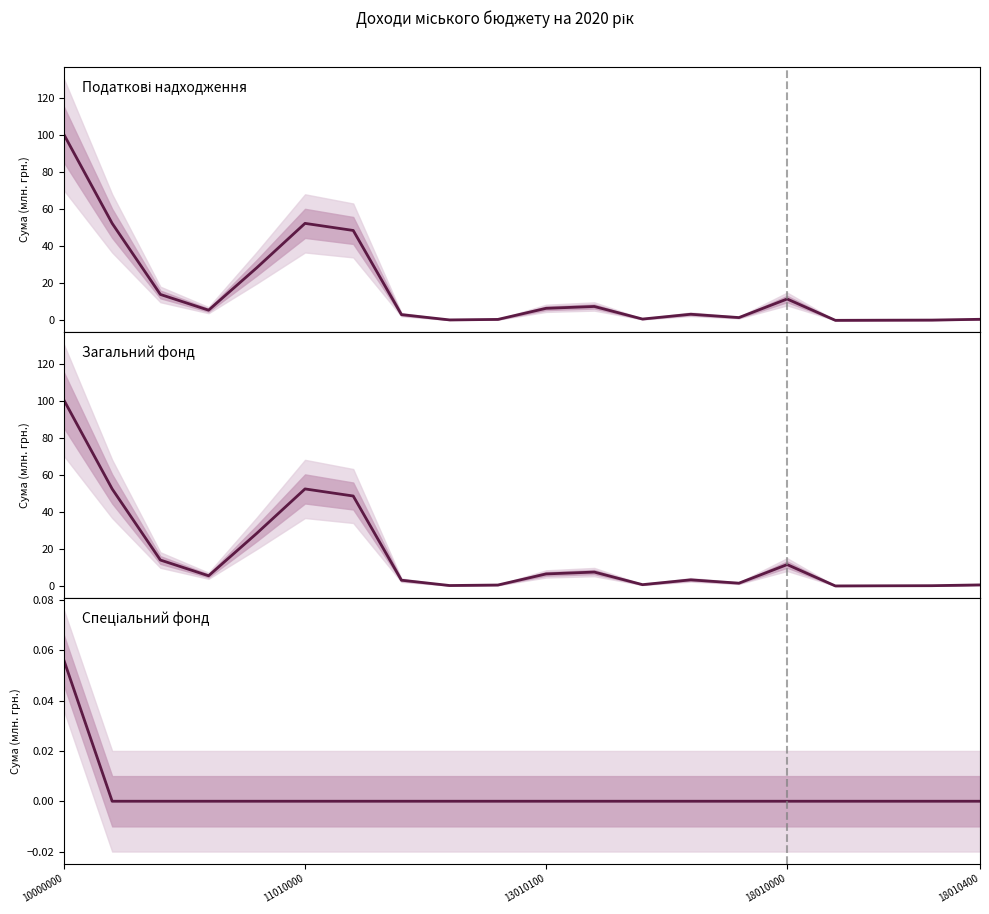

How many Спеціальний фонд values are between 0 and 1?

20